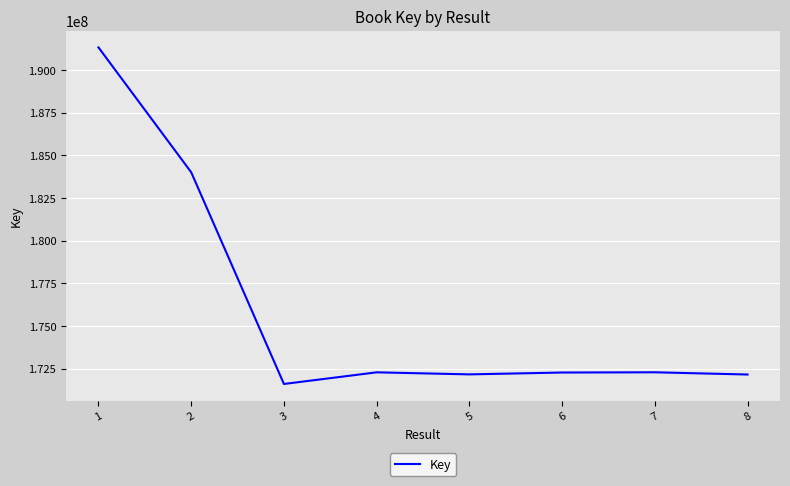

At which category does the data reach its first local valley?

3